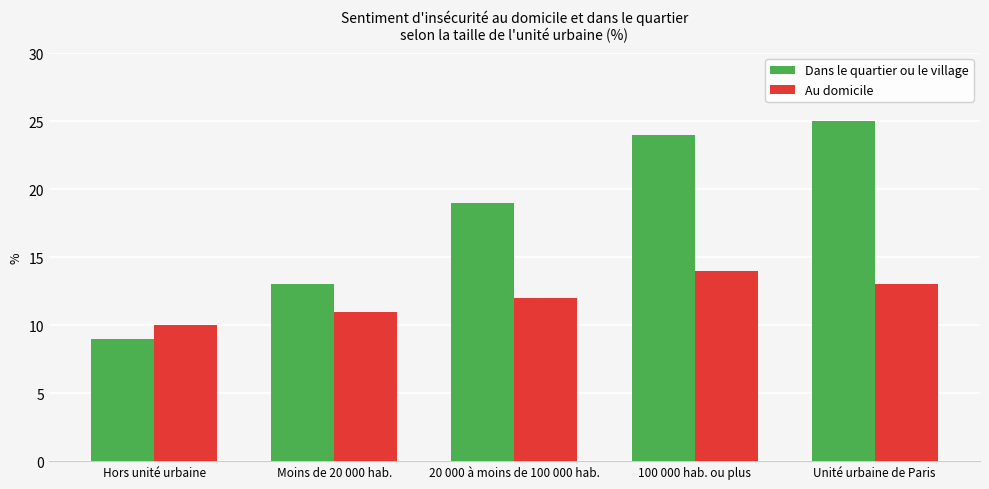

What is the value of the Au domicile bar at the 5th from the left?

13